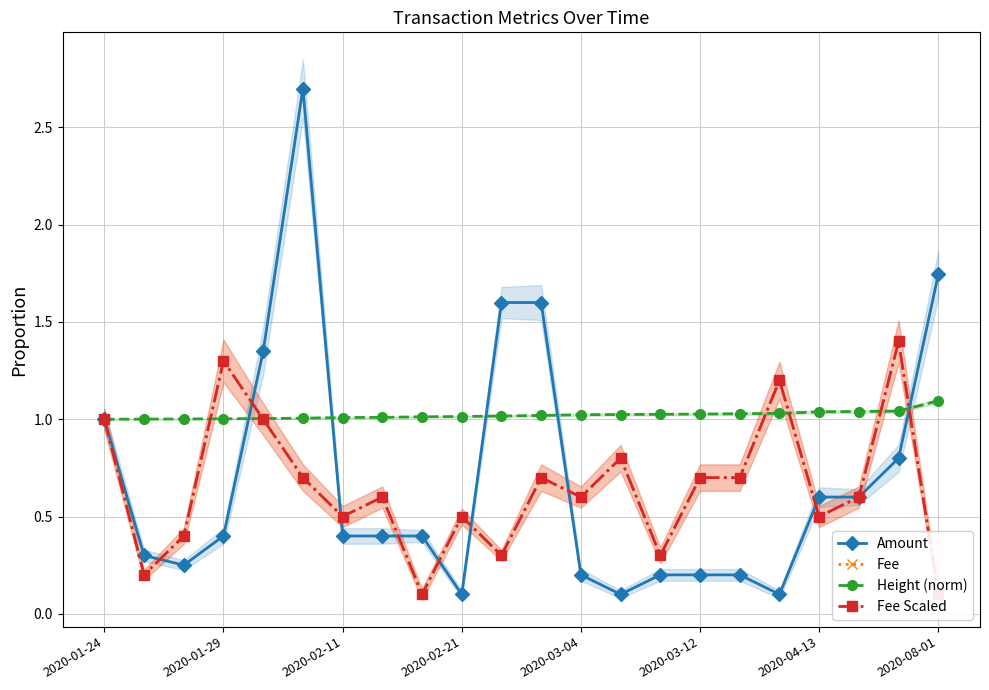

The Height (norm) series shows 1.0 at 2020-02-11. True or false?

True